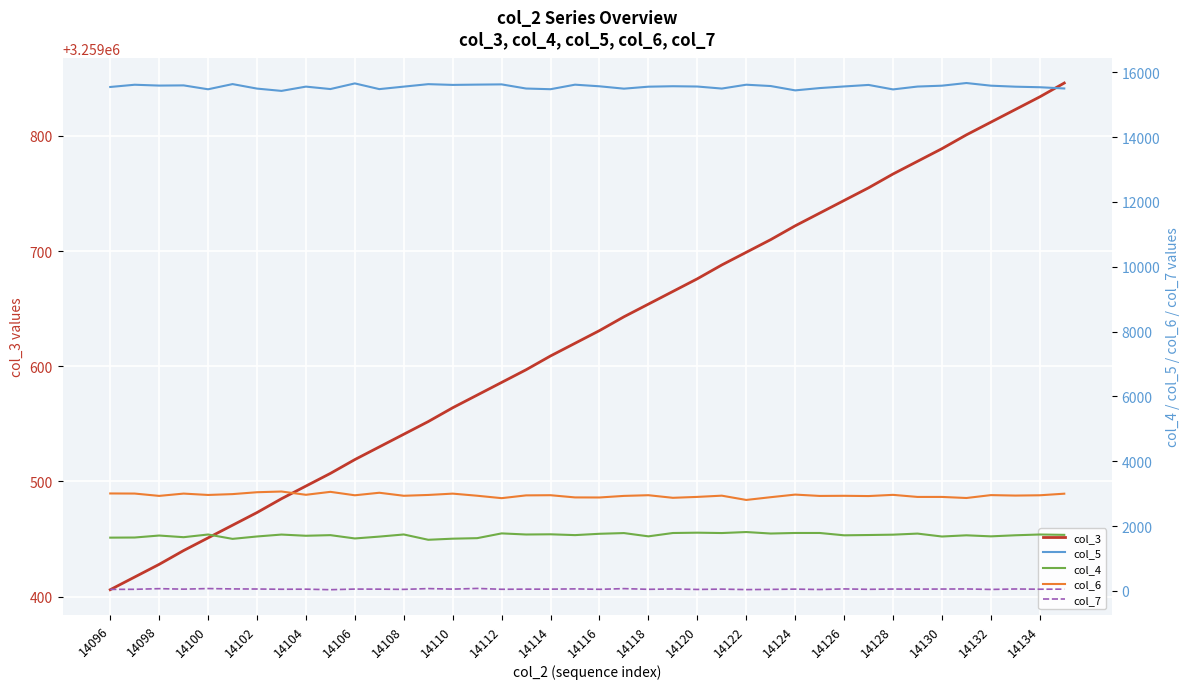

What is the maximum value for col_3?

3259846